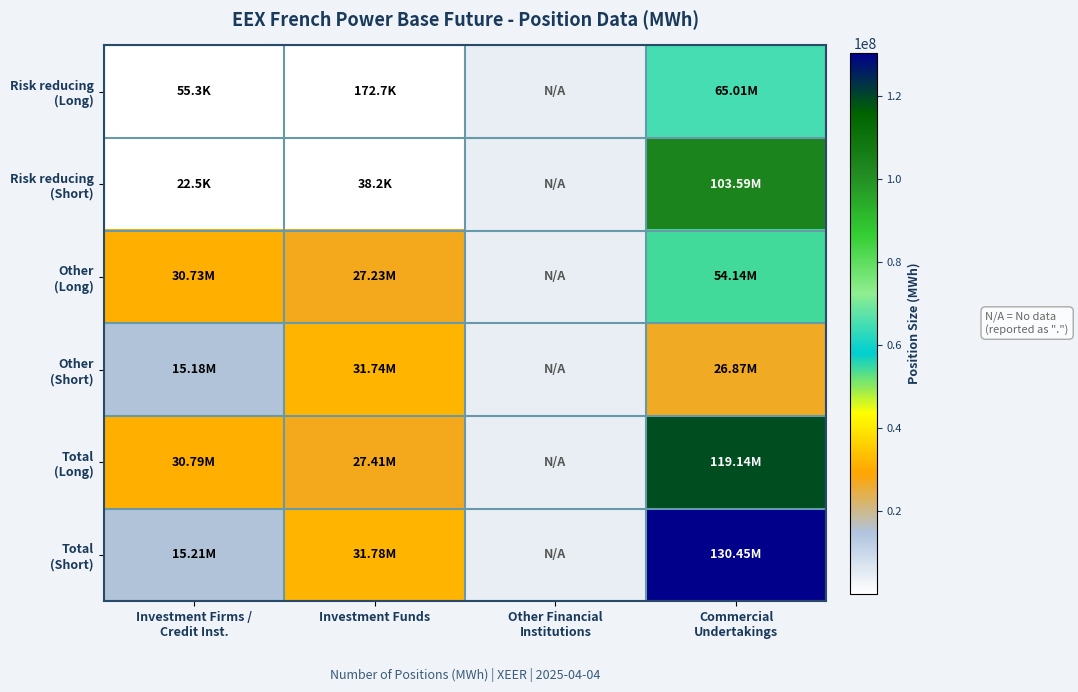

What is the difference between the highest and lowest values at Commercial
Undertakings?

103585246.0